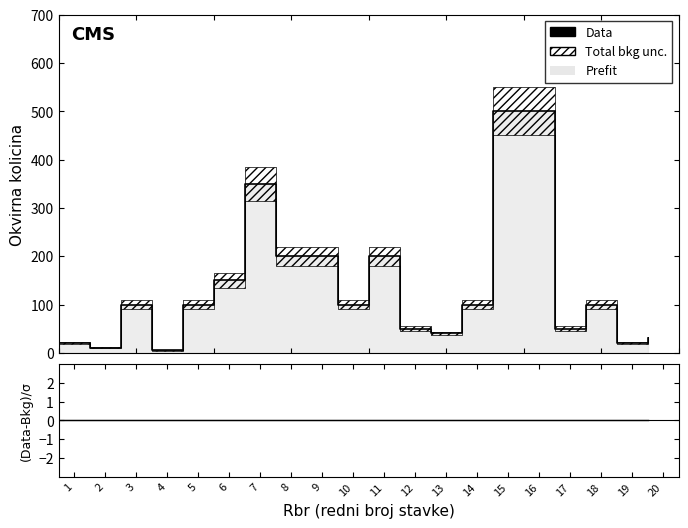

Between 8 and 3, which is larger?

8